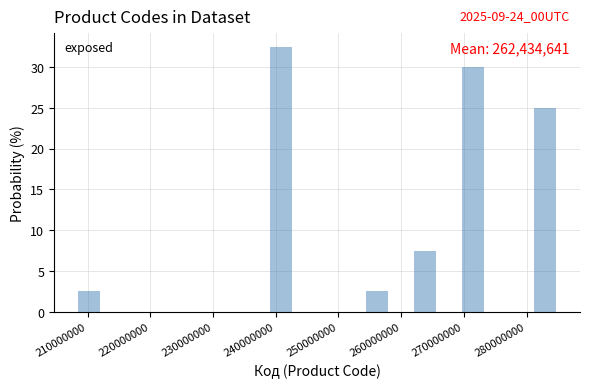

Around what value on the x-axis is the tallest bar? Give the approximate position of its centre, as read against the axis.

241000000